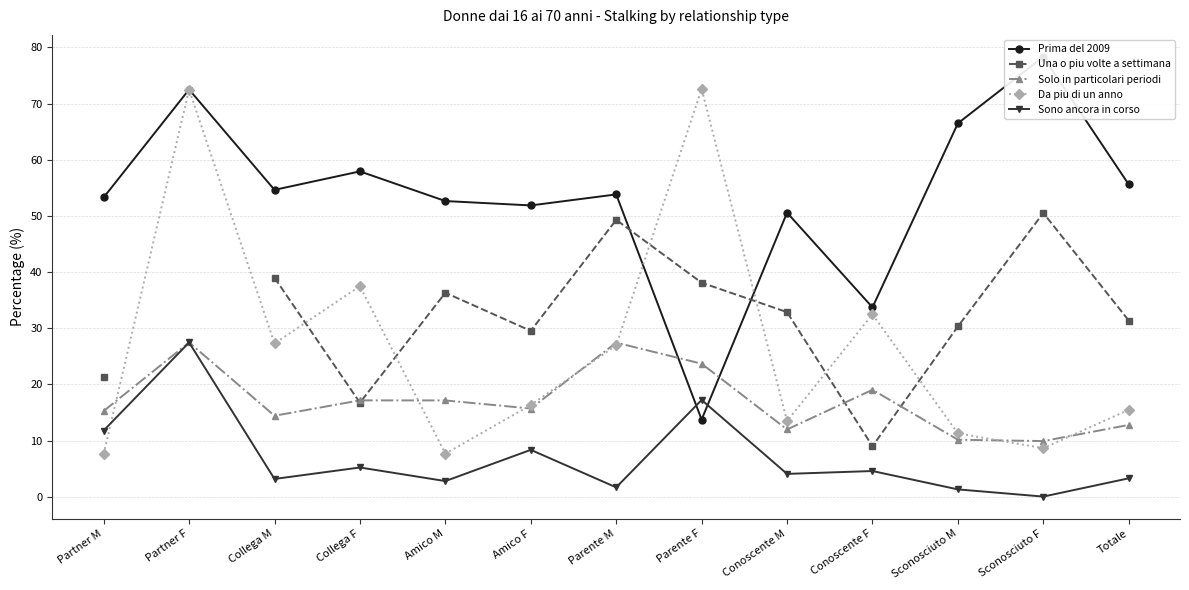

Where does the Sono ancora in corso series first go above 4?

Partner M